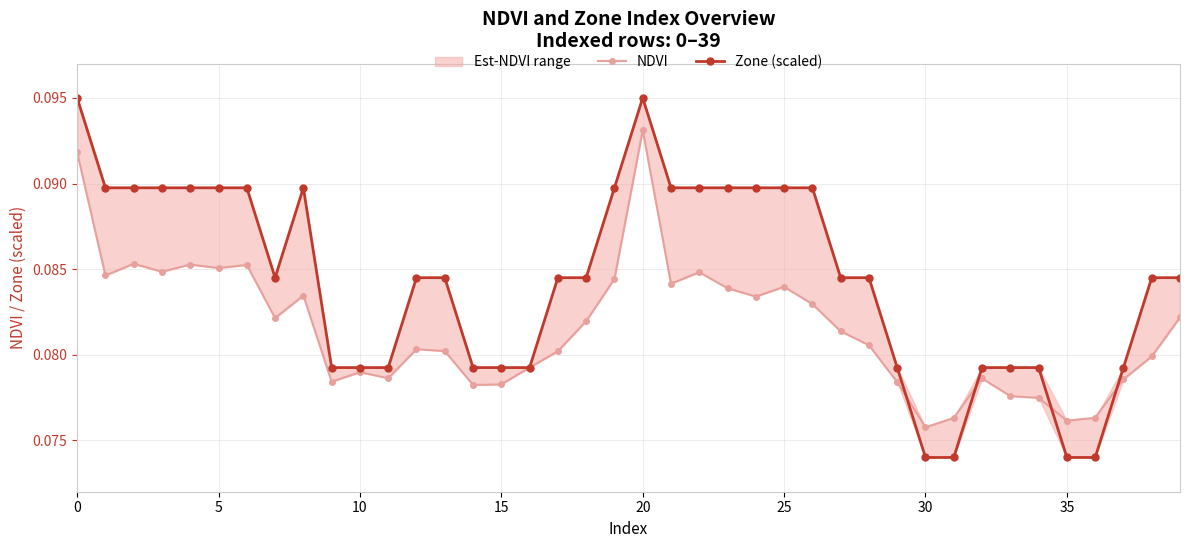

True or false: Zone (scaled) has a value of 0.0 at 35.

False